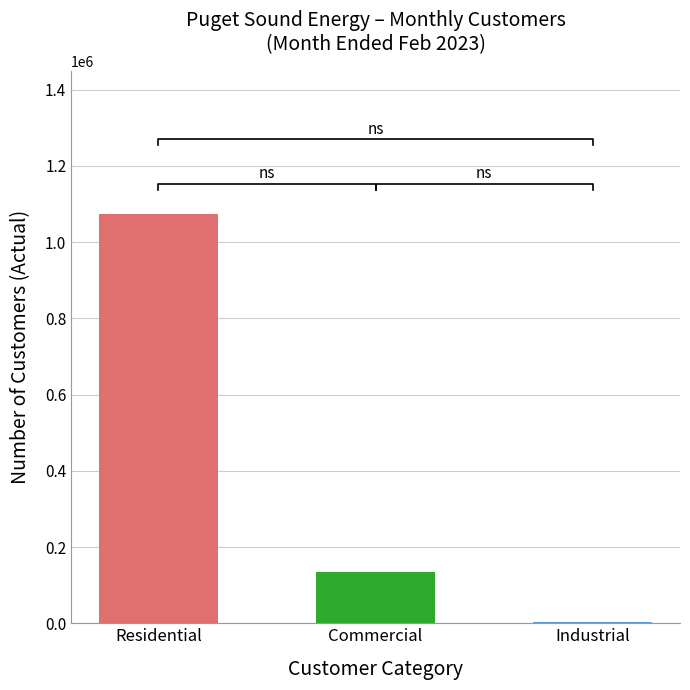

Does the chart contain stacked bars?

No